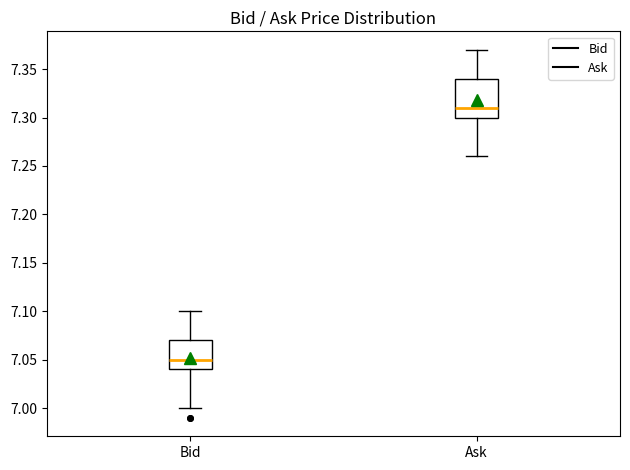

Which box is the tallest, from its lower edge to its upper edge?

Ask